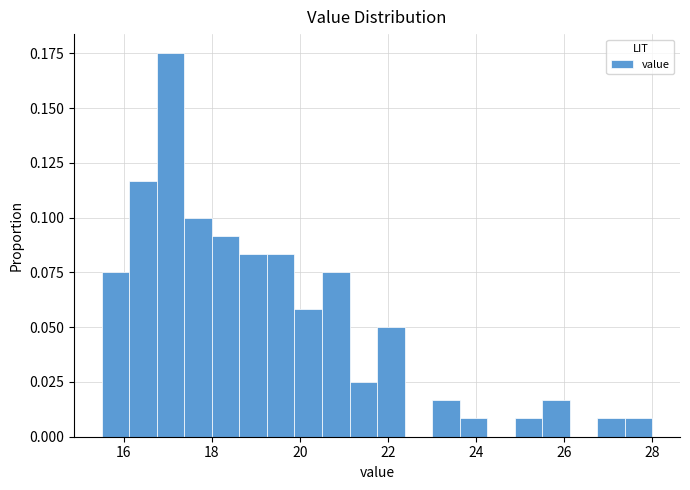

Around what value on the x-axis is the tallest bar? Give the approximate position of its centre, as read against the axis.

17.0